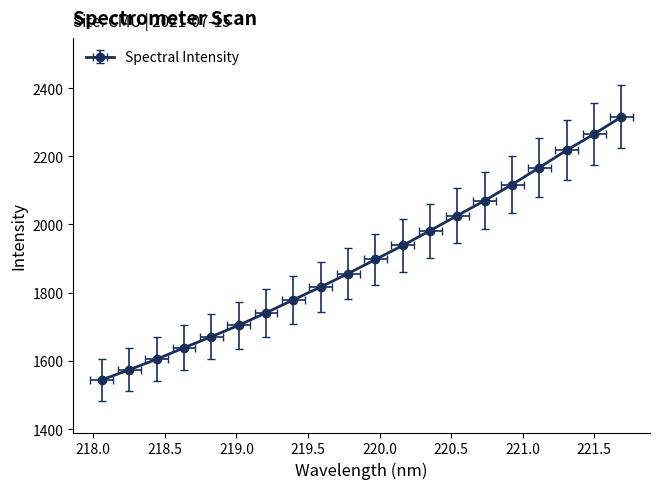

At which label is the value closest to 1930?

220.1623